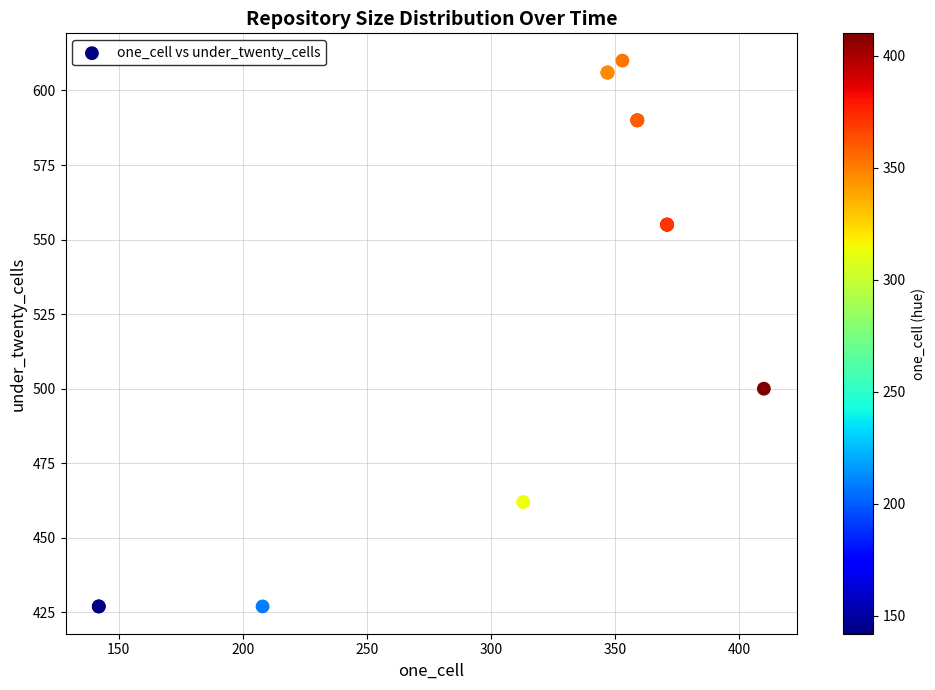

What Y value in the scatter plot is closest to 518?

500